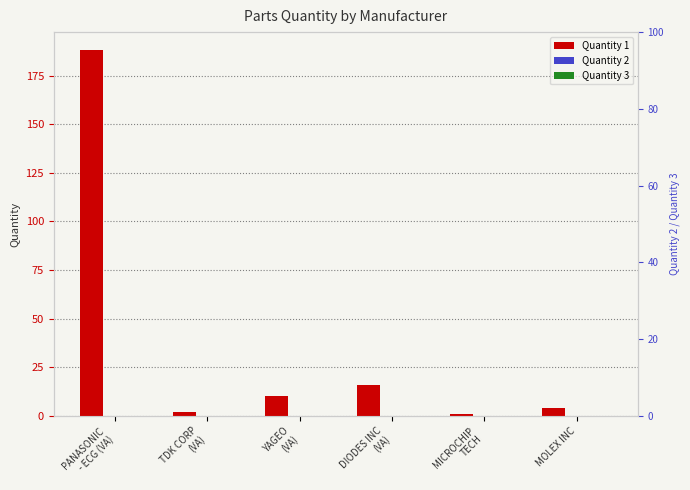

Reading left to right, transcribe all the data shown in this chart.

Quantity 1: 188	2	10	16	1	4
Quantity 2: 0	0	0	0	0	0
Quantity 3: 0	0	0	0	0	0